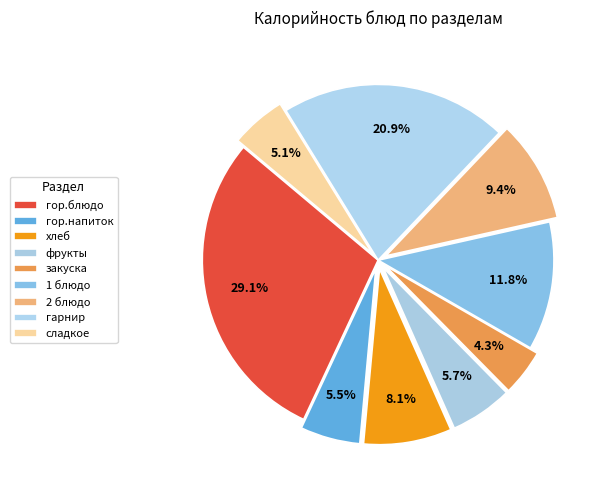

To the nearest percent, what percentage of the pie is гор.блюдо?

29%